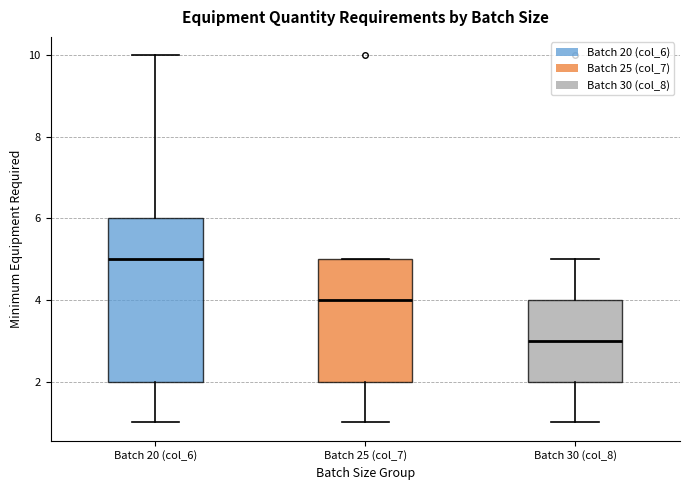

Comparing the boxes themselves (not the whiskers), which one is the tallest?

Batch 20 (col_6)